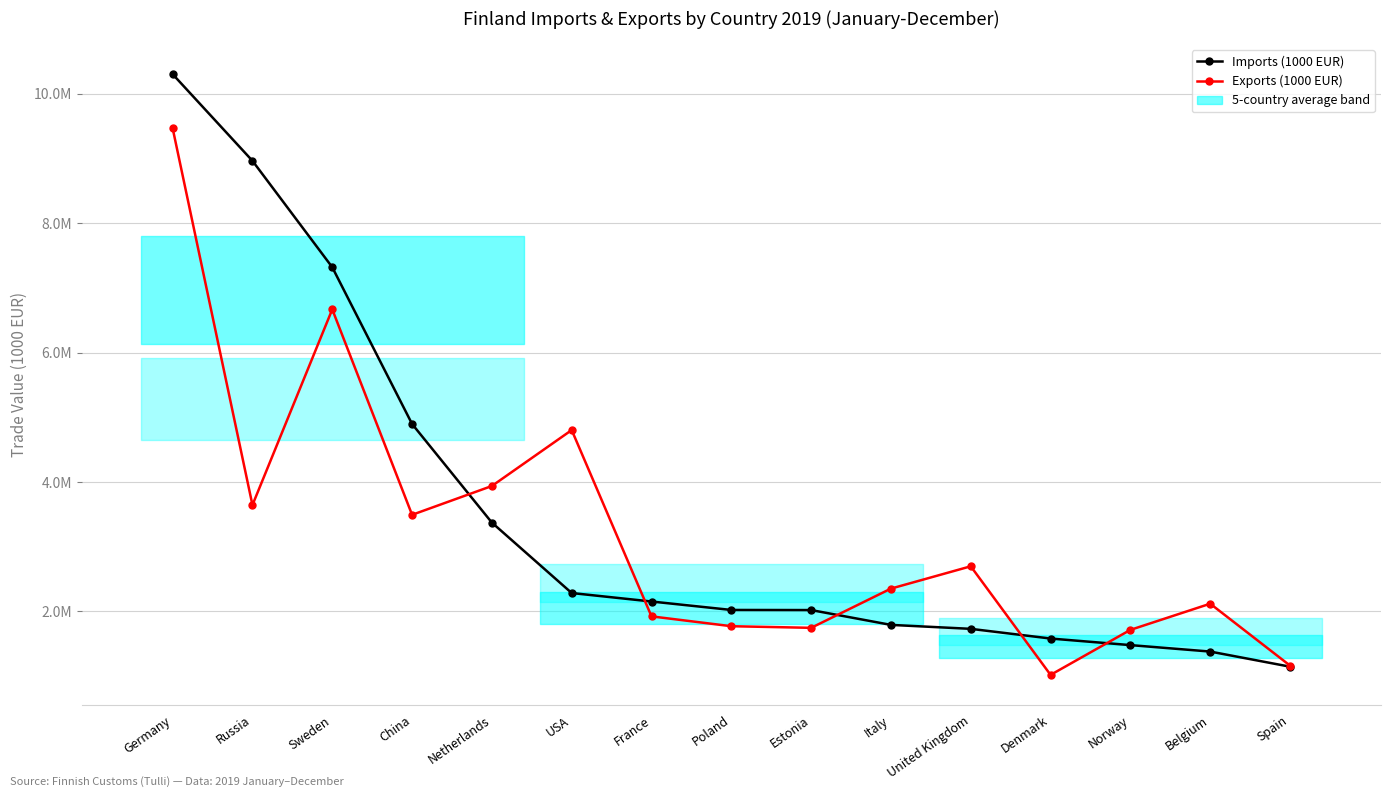

Which series changed the most between Russia and Netherlands?

Imports (1000 EUR)